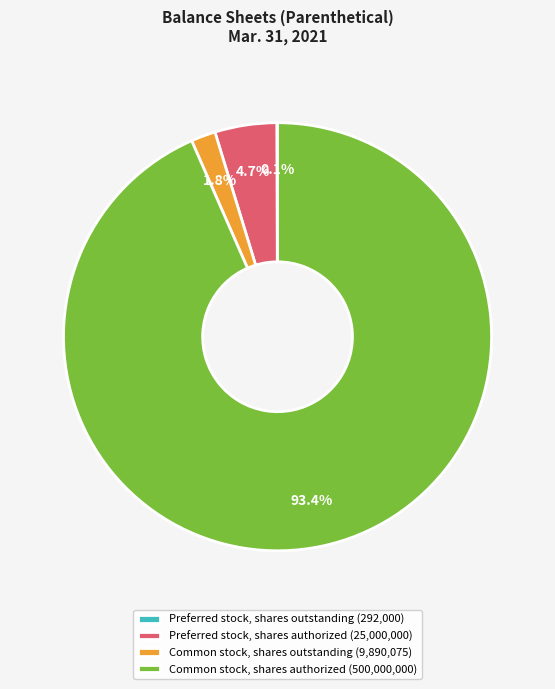

Which has a higher value, Common stock, shares authorized (500,000,000) or Common stock, shares outstanding (9,890,075)?

Common stock, shares authorized (500,000,000)